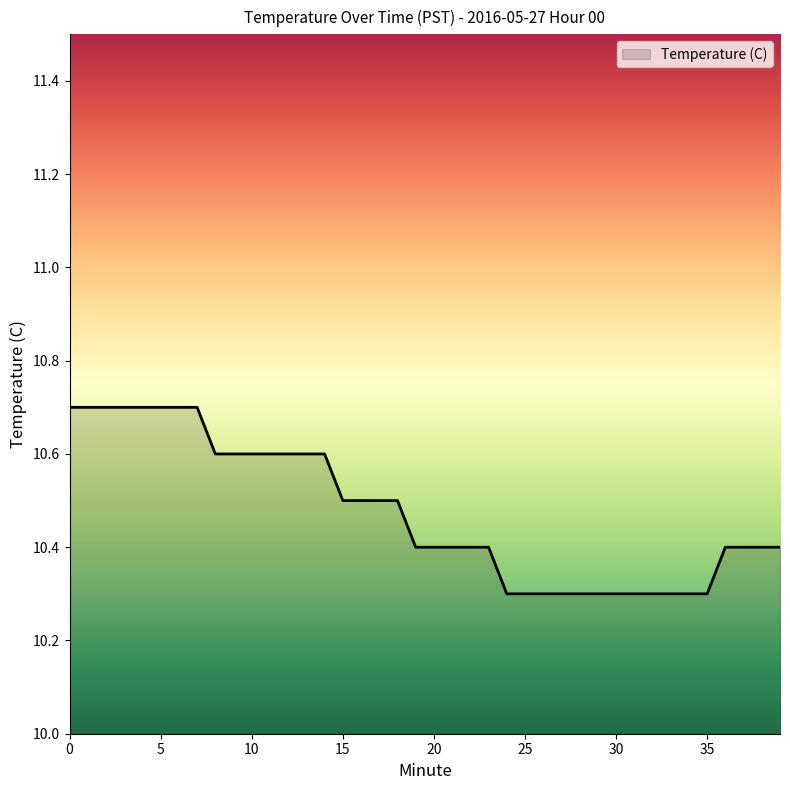

How many lines are shown in the chart?

1